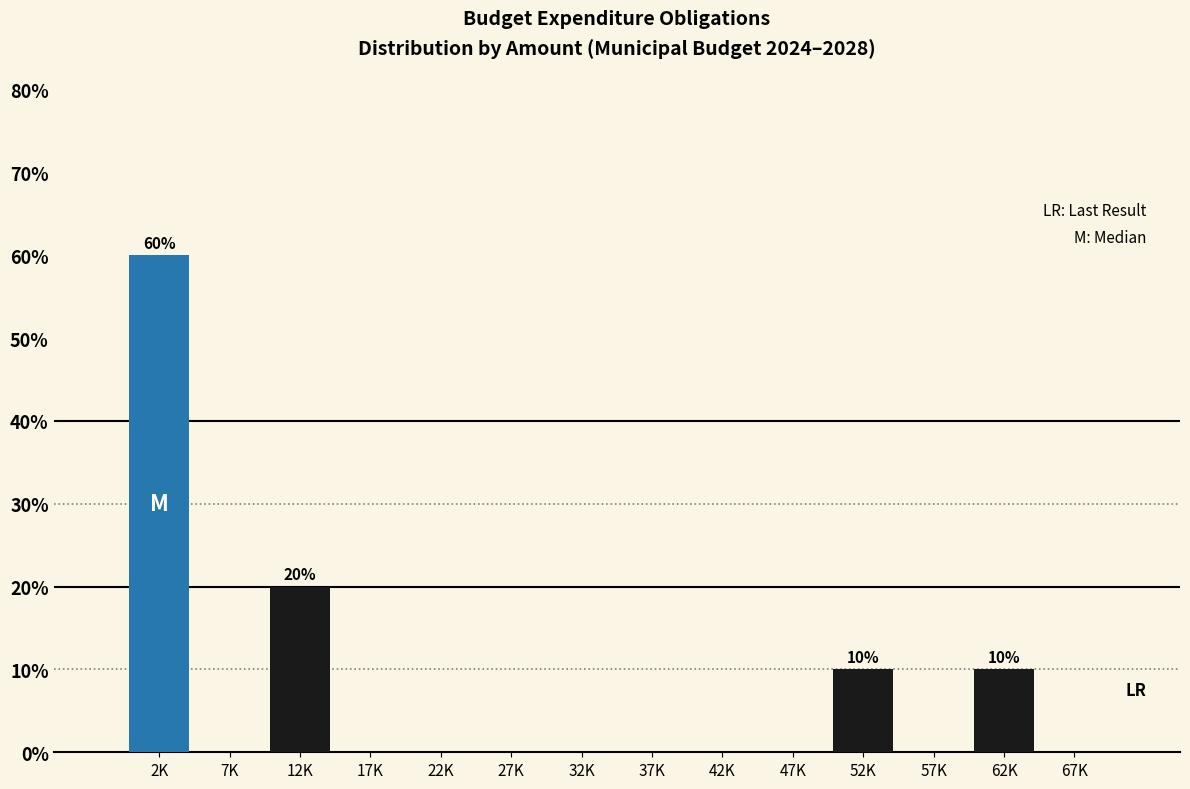

Reading right to left, list all the values displayed in this chart.

67K=0	62K=10	57K=0	52K=10	47K=0	42K=0	37K=0	32K=0	27K=0	22K=0	17K=0	12K=20	7K=0	2K=60